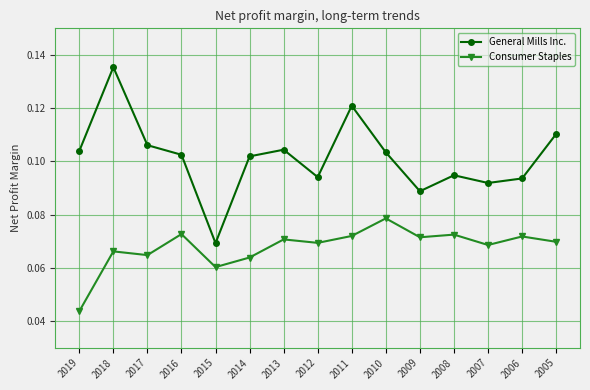

What are all the series names shown in the legend?

General Mills Inc., Consumer Staples